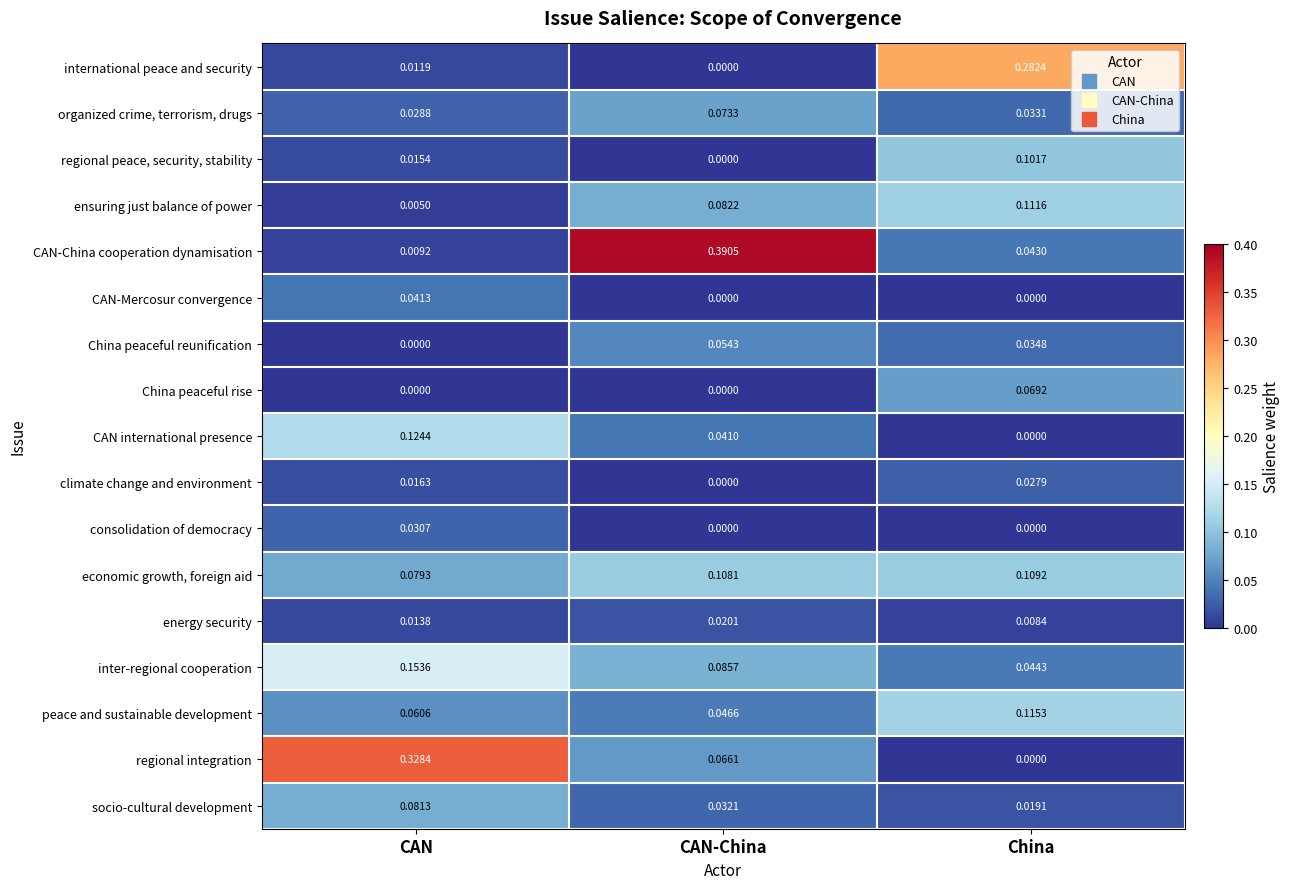

Is the value of energy security at China greater than the value of regional peace, security, stability at China?

No